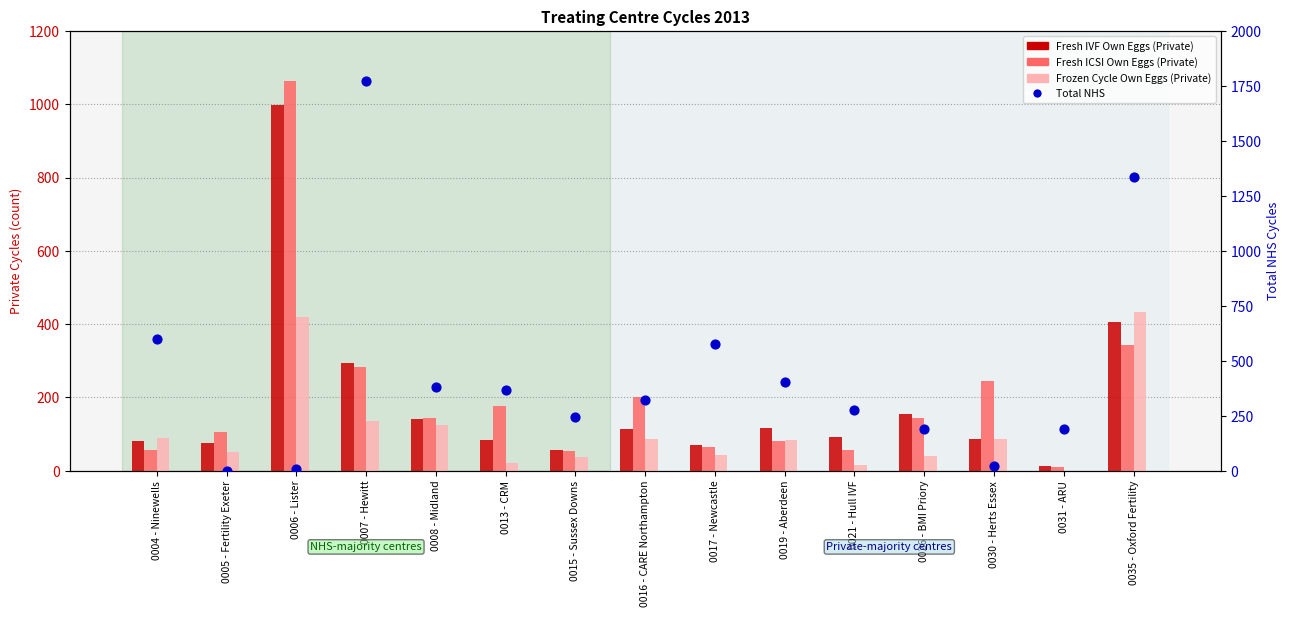

Which series has the widest spread of Y values?

Total NHS